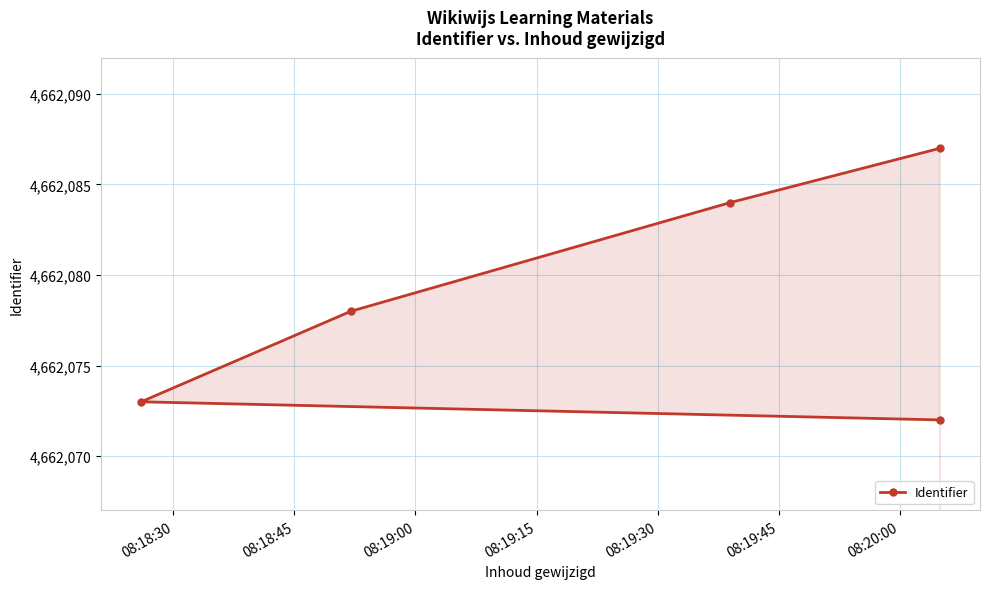

What position from the left is 08:19:00?

3